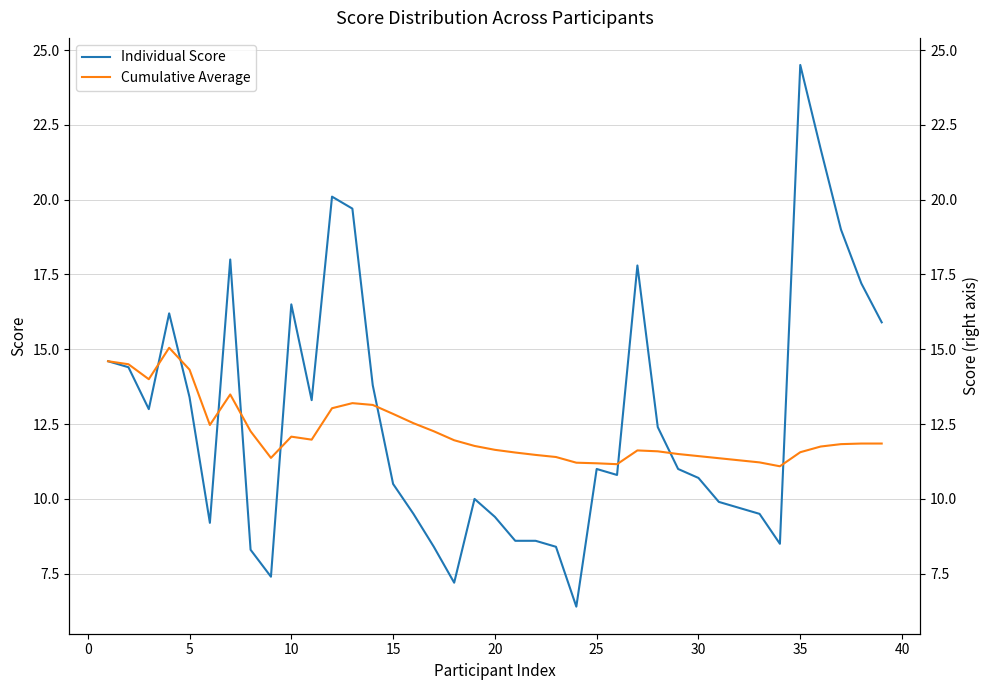

List the series in order of their overall mean, lowest first.

Cumulative Average, Individual Score